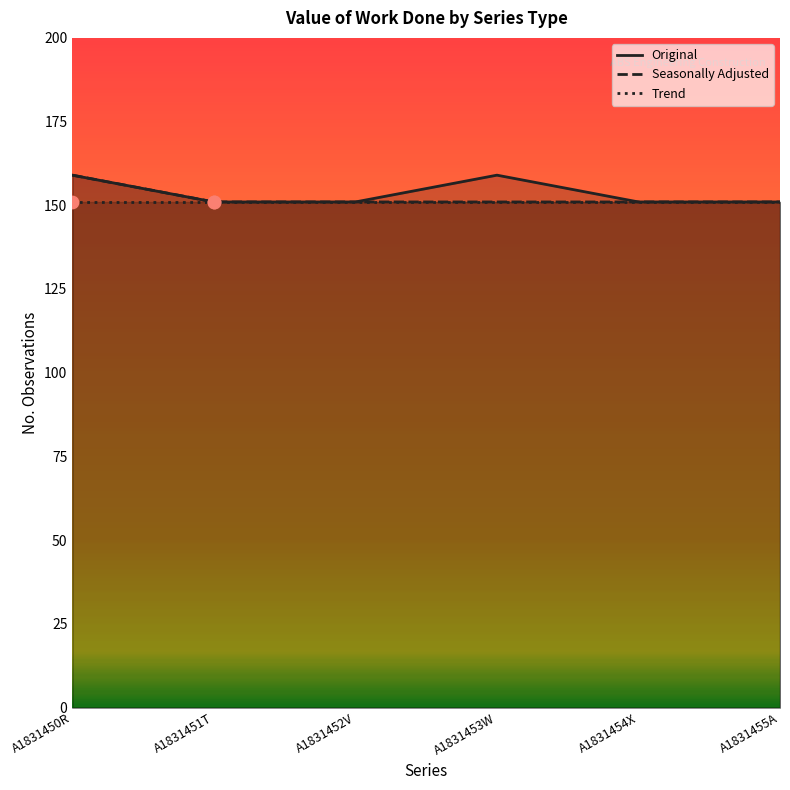

Which series reaches the minimum Y coordinate?

Original